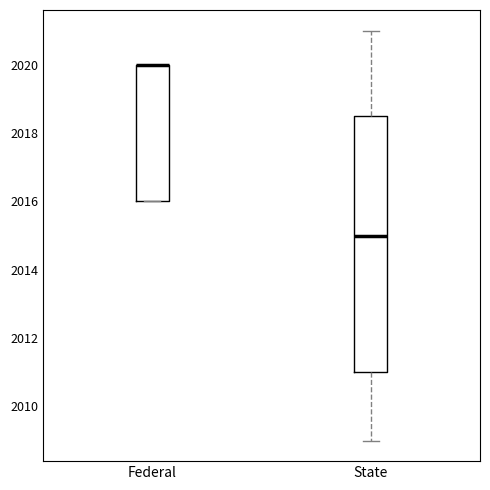

Reading left to right, transcribe this box plot: for each box, give where its median line is, the range the box spans, and where its two whiskers end, as read against the y-axis. The values are not printed on the chart, so give them approximately, as read against the axis.

Federal: median 2020.0 (drawn on the box's upper edge), box 2016.0 to 2020.0, whiskers 2016.0 to 2020.0
State: median 2015.0, box 2011.0 to 2018.6, whiskers 2009.0 to 2021.0